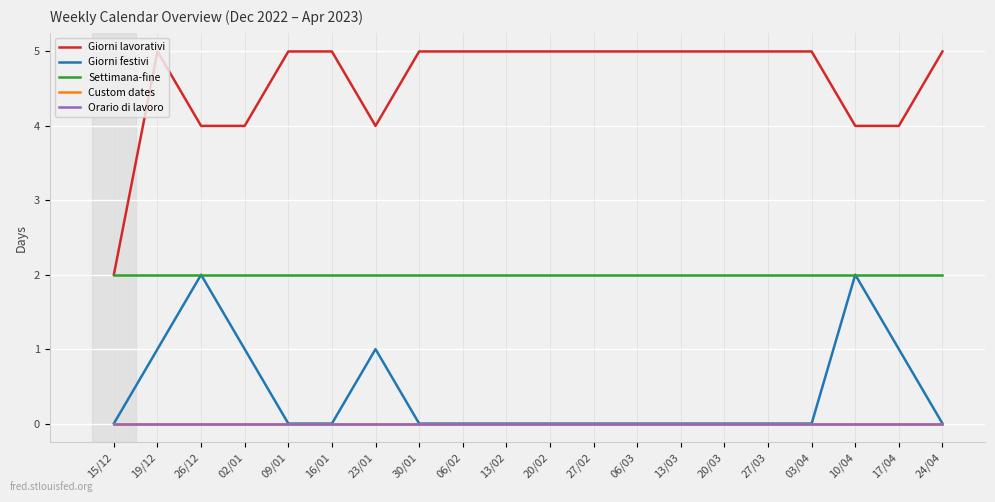

What is the greatest value displayed?

5